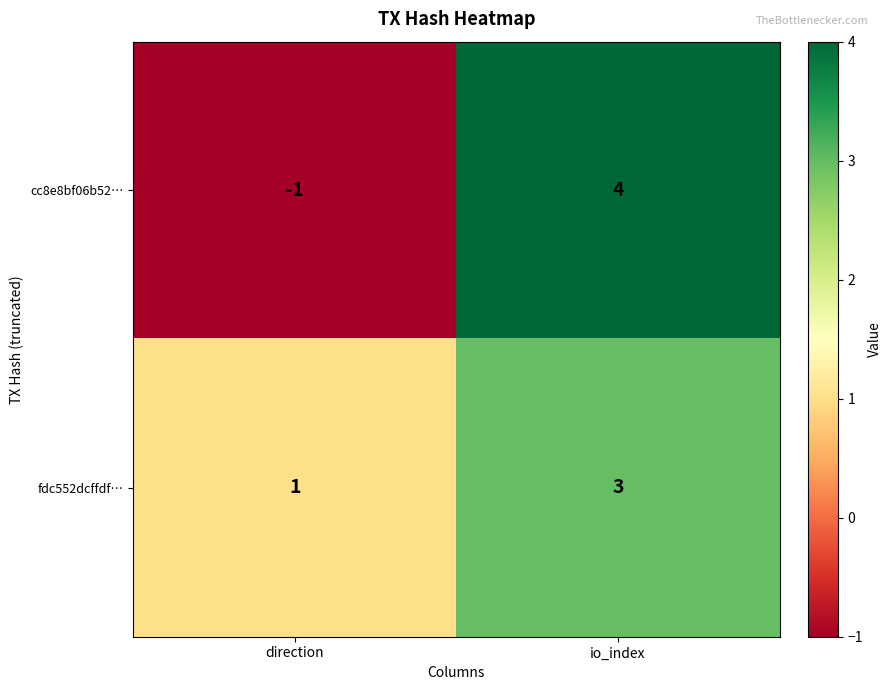

Reading right to left, what are all the values shown in this chart?

cc8e8bf06b52…: 4	-1
fdc552dcffdf…: 3	1